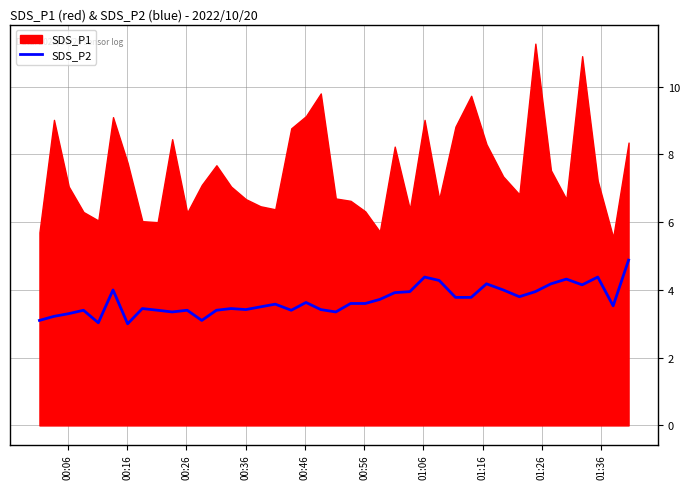

What is the minimum value for SDS_P2?

3.0